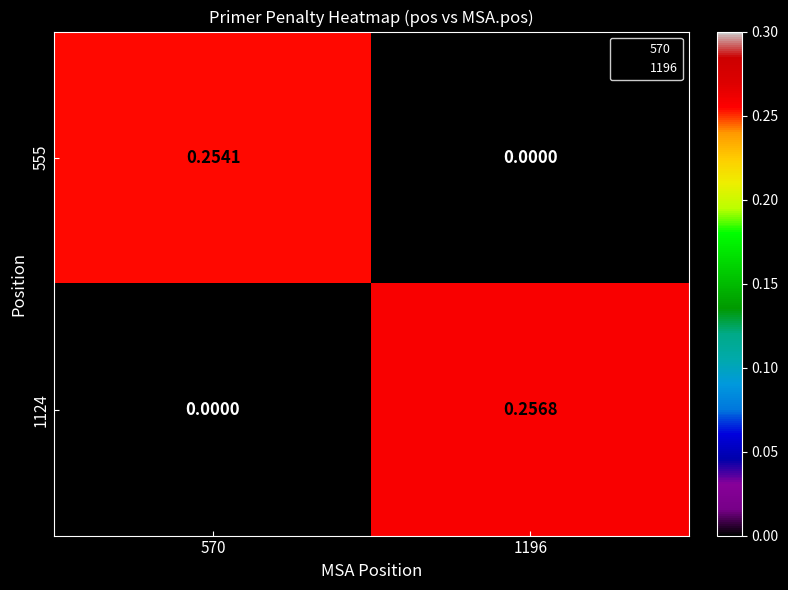

Is the value of 555 at 1196 greater than the value of 1124 at 1196?

No